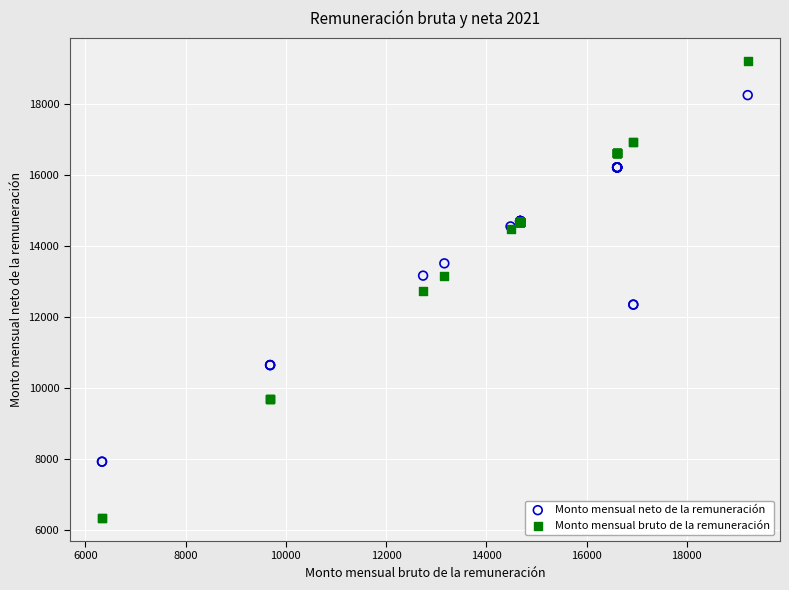

Which series reaches the minimum Y coordinate?

Monto mensual bruto de la remuneración